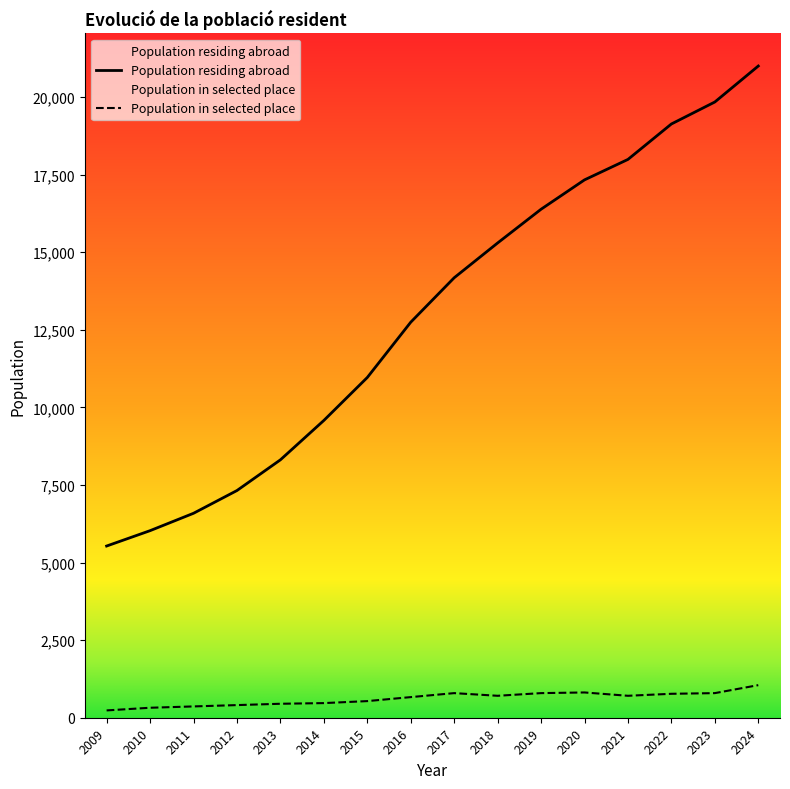

The Population in selected place series shows 535.6 at 2015. True or false?

True